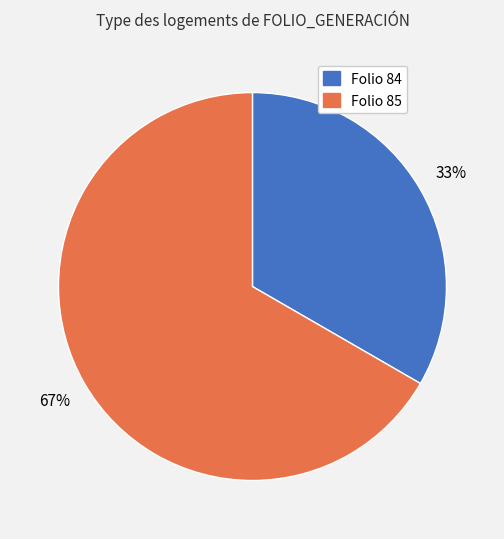

To the nearest percent, what is the average slice percentage?

50%